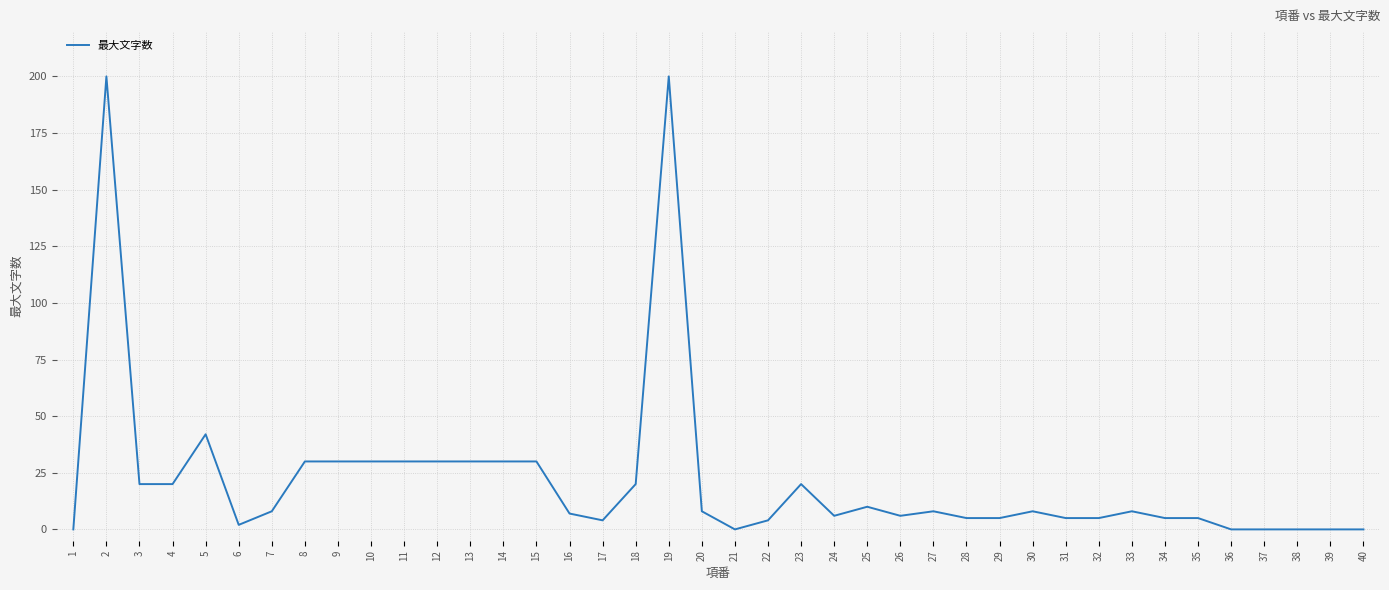

Is it true that the value at 12 is 10?

False